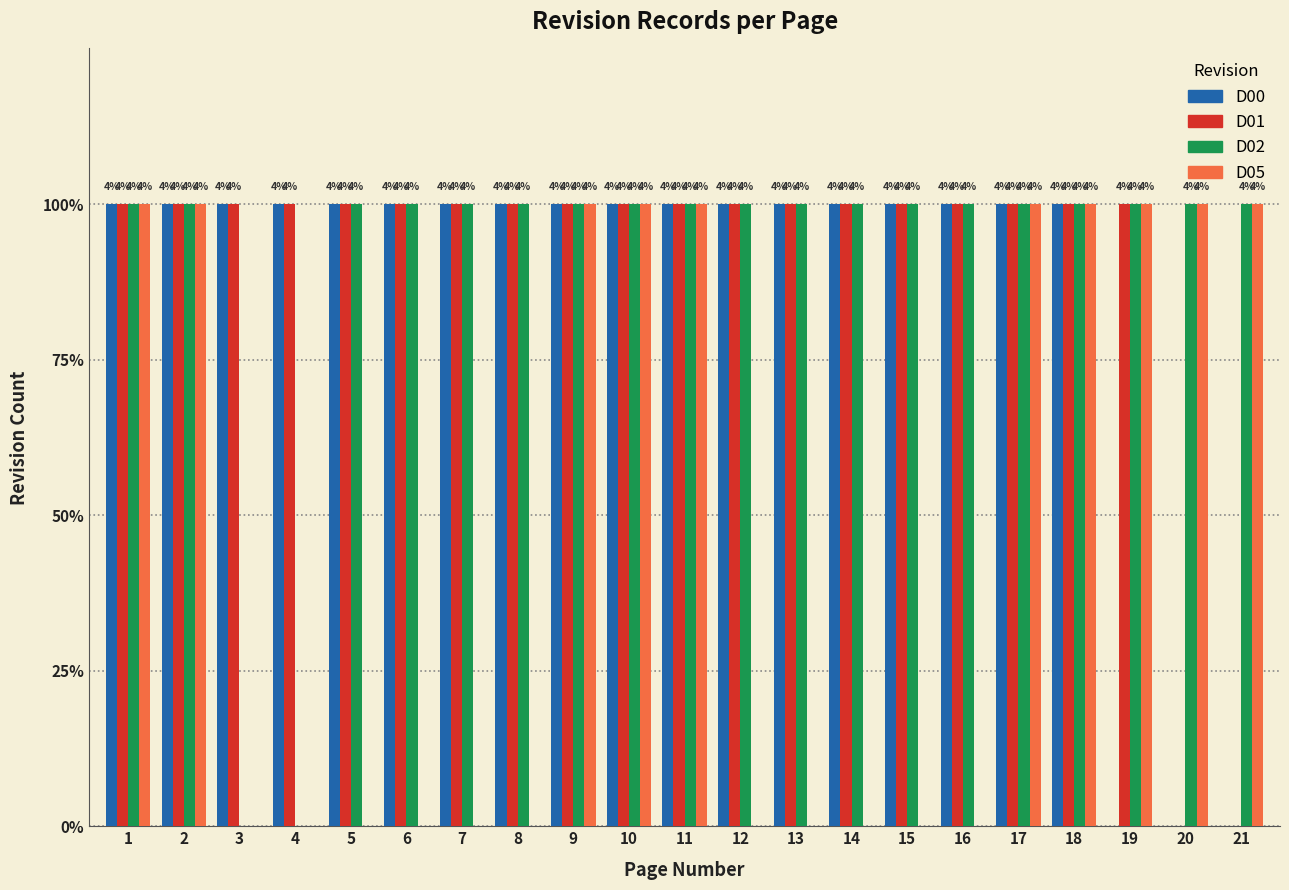

Are the bars horizontal?

No